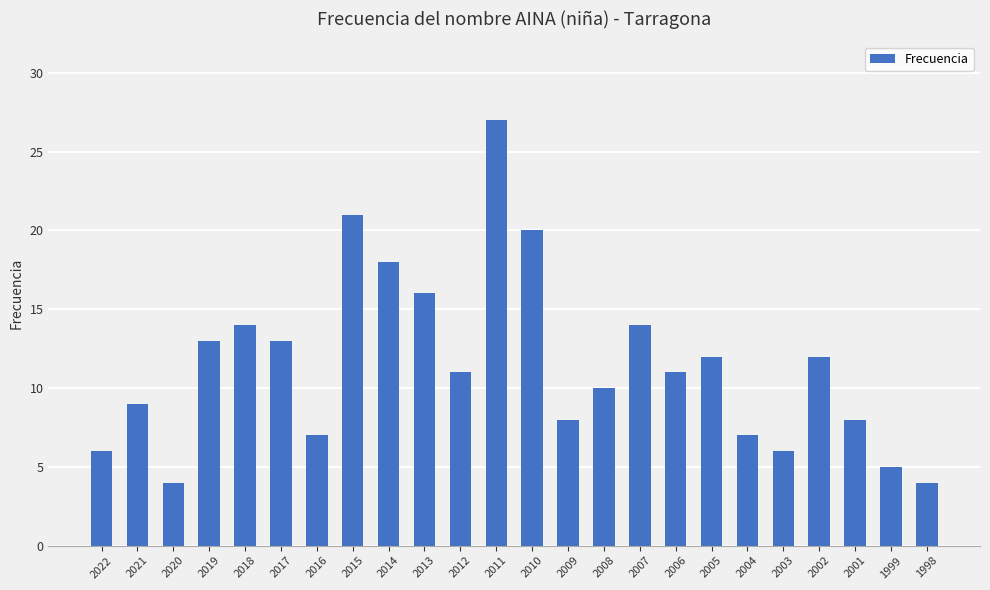

Reading left to right, list all the values displayed in this chart.

6	9	4	13	14	13	7	21	18	16	11	27	20	8	10	14	11	12	7	6	12	8	5	4